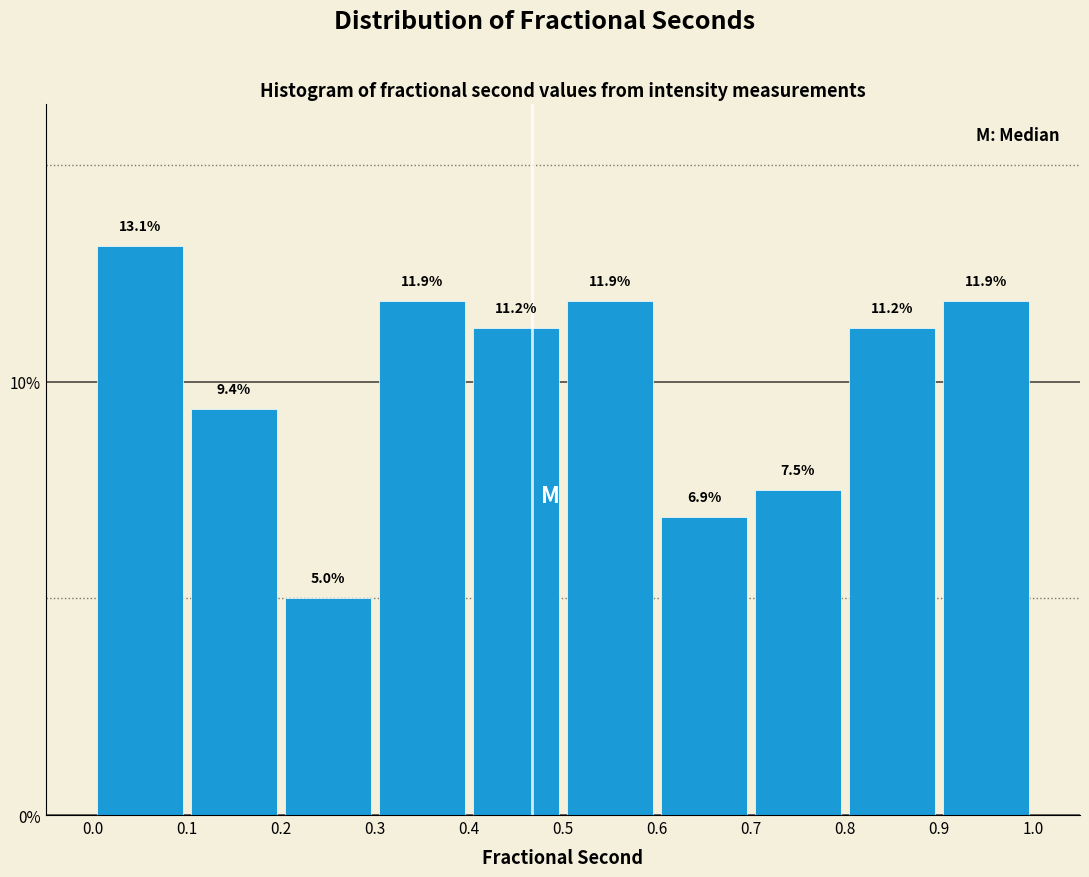

Reading left to right, transcribe this chart: for each bar, give the range it covers on the x-axis and its height.

0.0 to 0.1: 13.1
0.1 to 0.2: 9.4
0.2 to 0.3: 5.0
0.3 to 0.4: 11.9
0.4 to 0.5: 11.2
0.5 to 0.6: 11.9
0.6 to 0.7: 6.9
0.7 to 0.8: 7.5
0.8 to 0.9: 11.2
0.9 to 1.0: 11.9